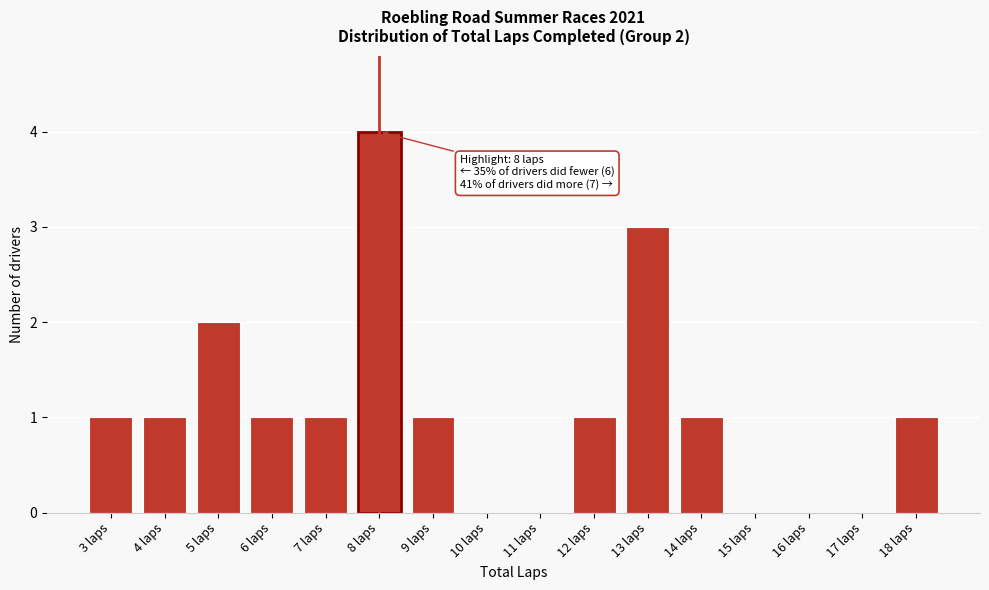

Which range on the x-axis has the tallest bar?

7.5 to 8.5